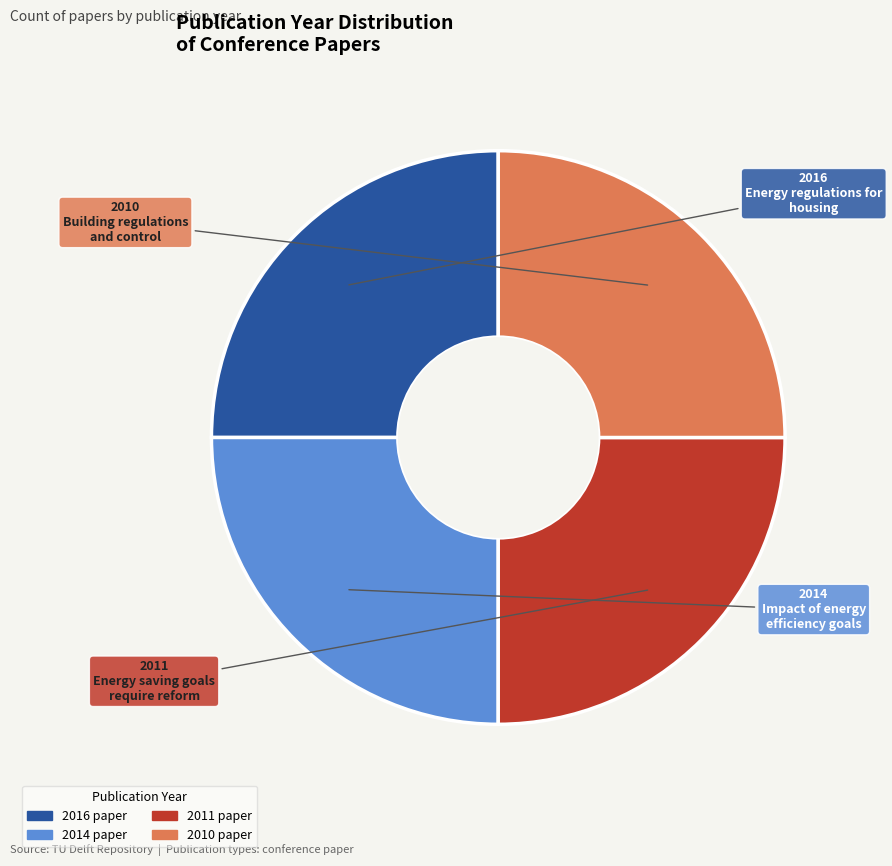

Is there any slice that represents more than half of the pie?

No